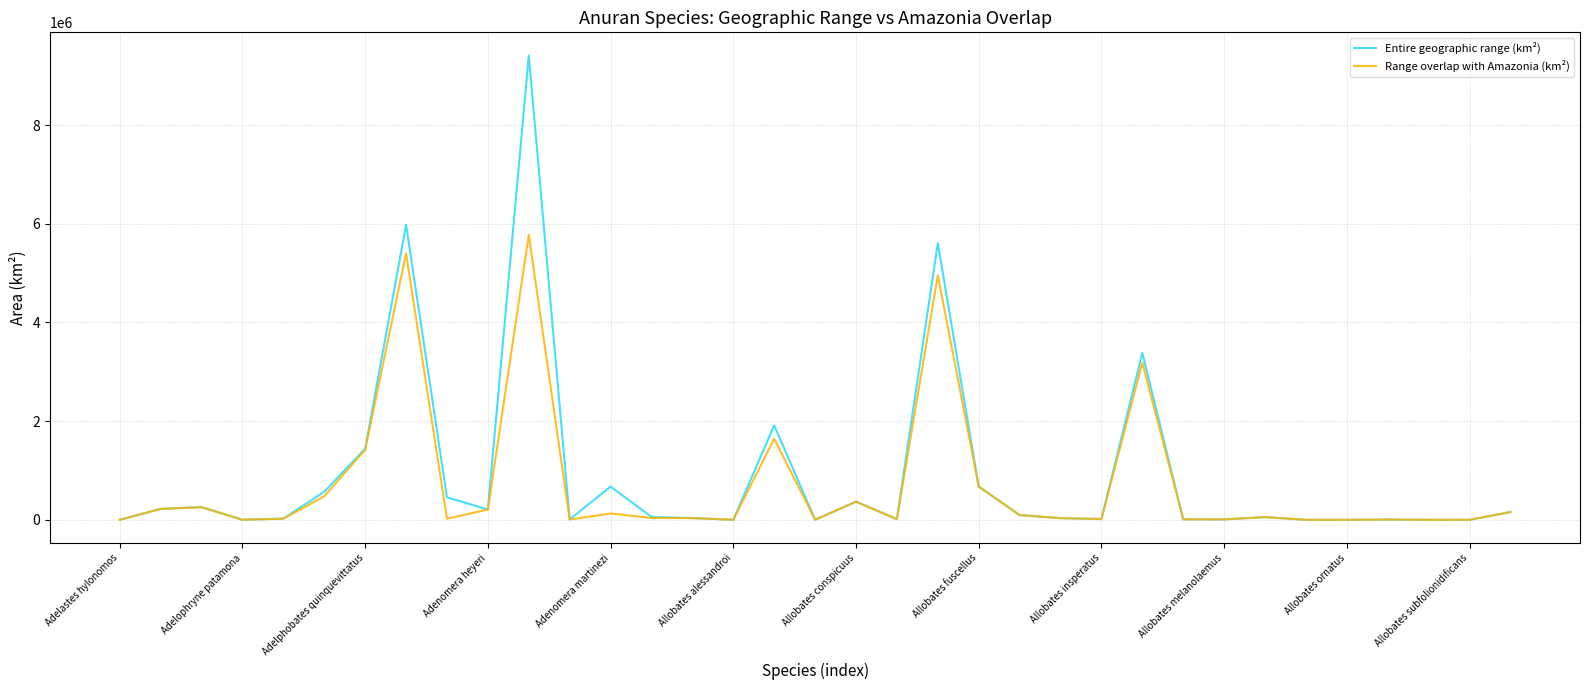

Rank the series by their maximum value, from lowest to highest.

Range overlap with Amazonia (km²), Entire geographic range (km²)